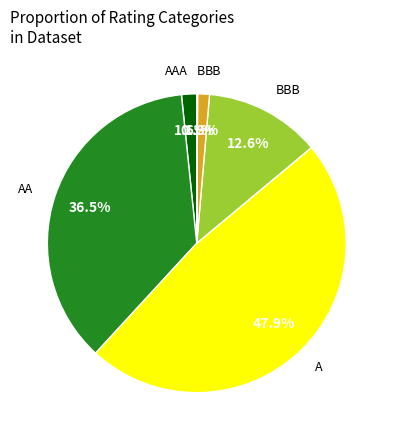

Does any single category account for the majority?

No